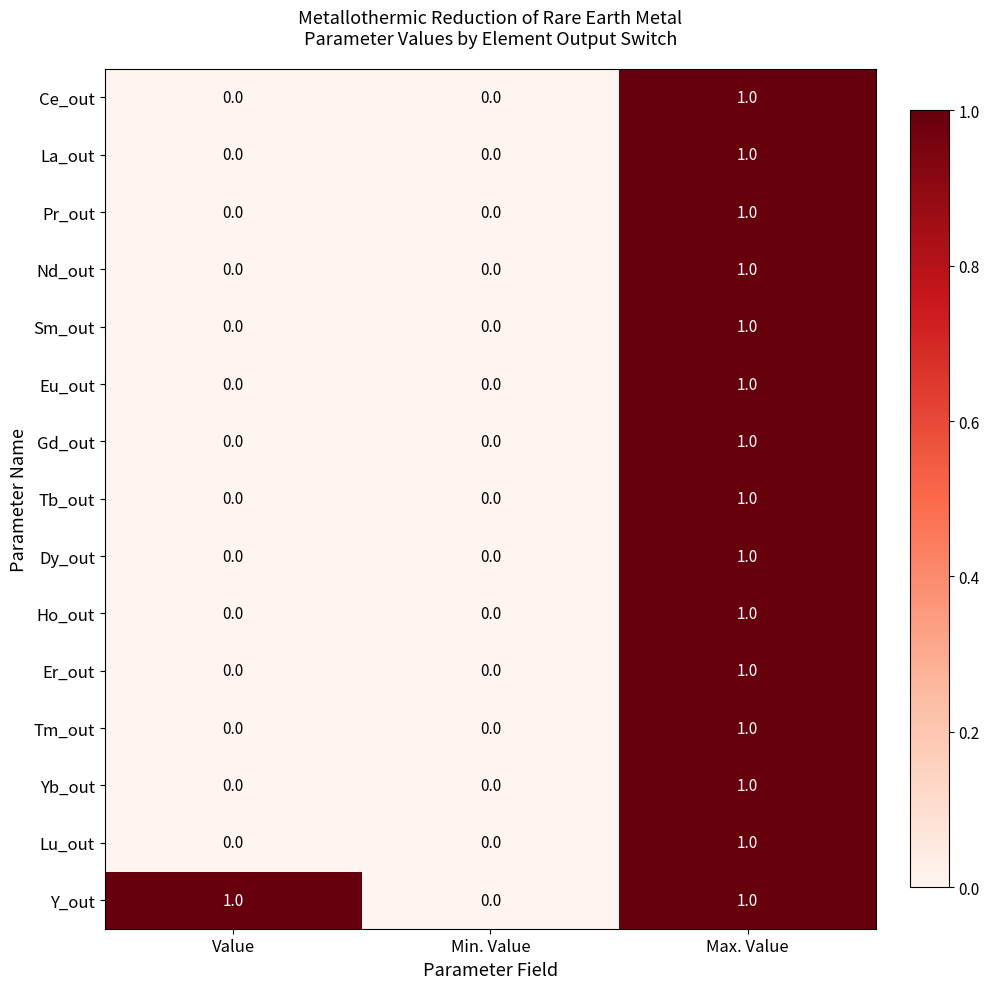

Count the Tm_out values in the range 0 to 1.

3